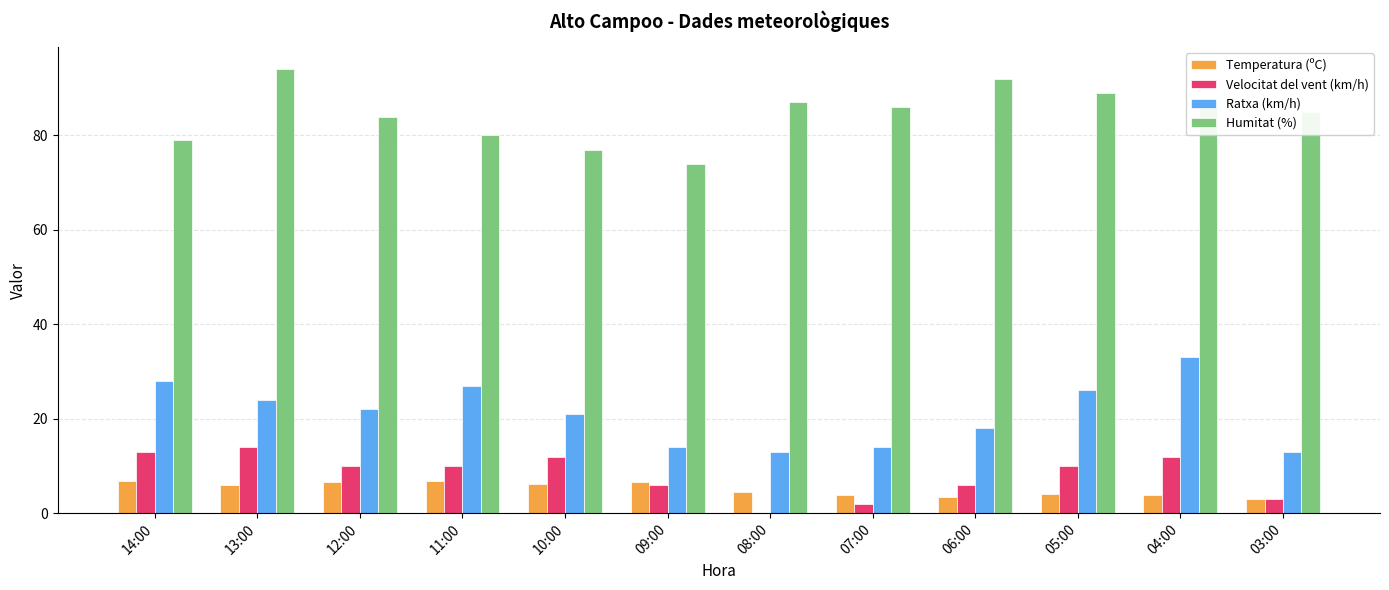

What is the total value across all series at 04:00?

134.8